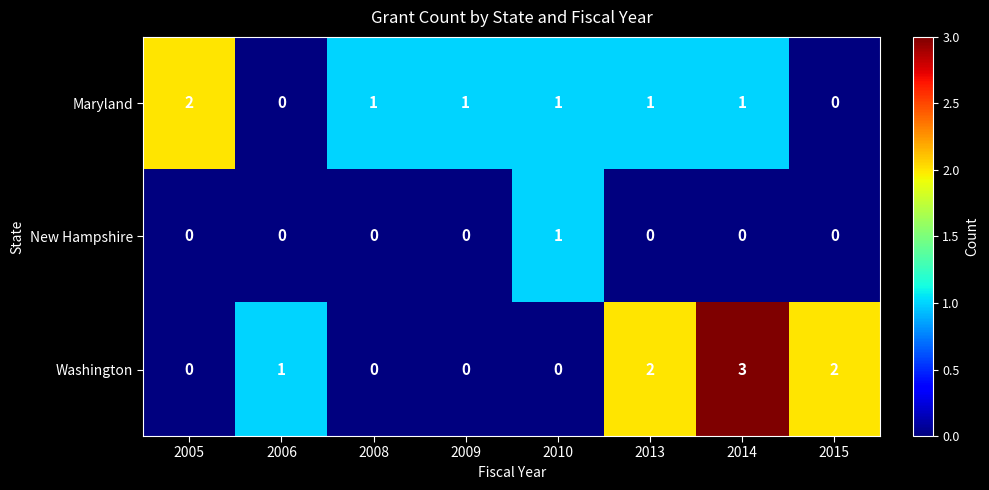

Count the Maryland values in the range 1 to 2.

6